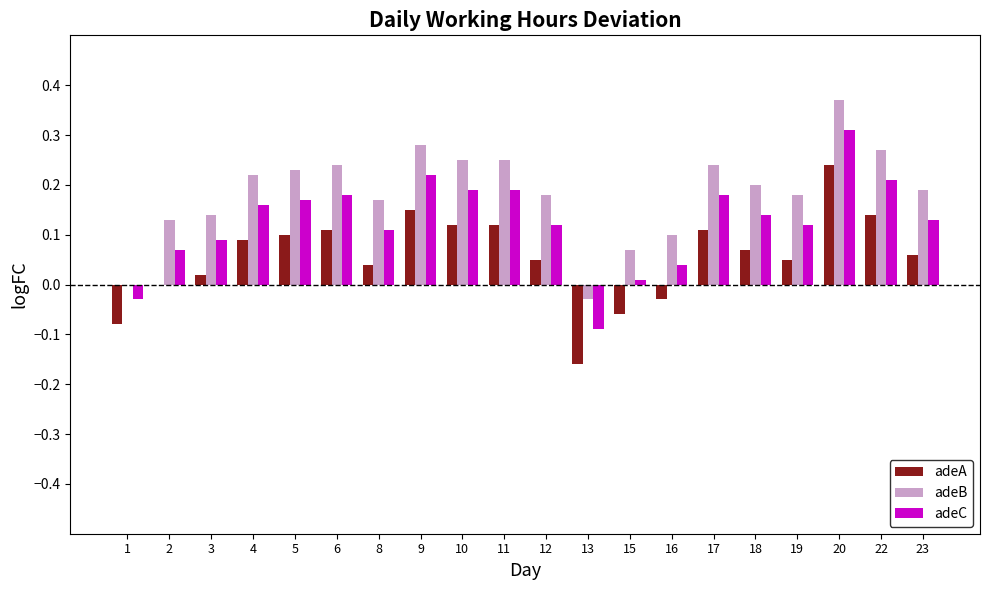

Which series changed the most between 1 and 15?

adeB